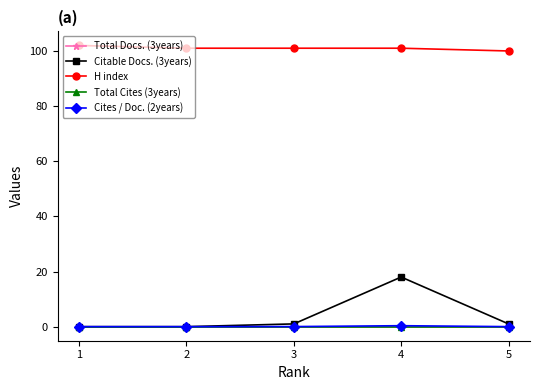

What is the difference between the second highest and minimum values in the Citable Docs. (3years) series?

1.0